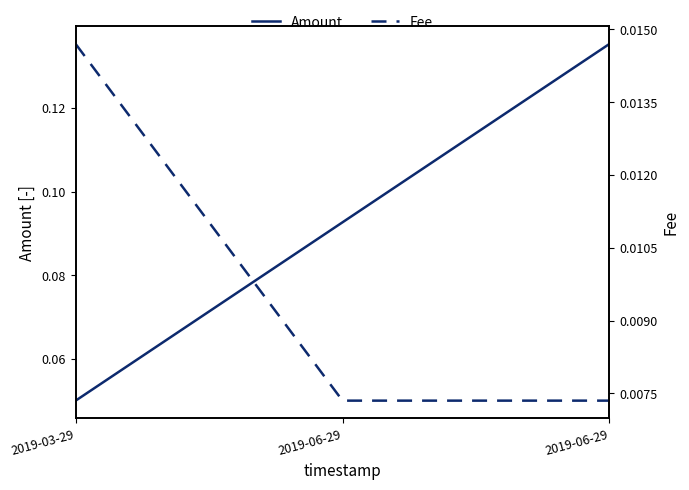

What is the difference between the maximum and minimum values in the Amount series?

0.1